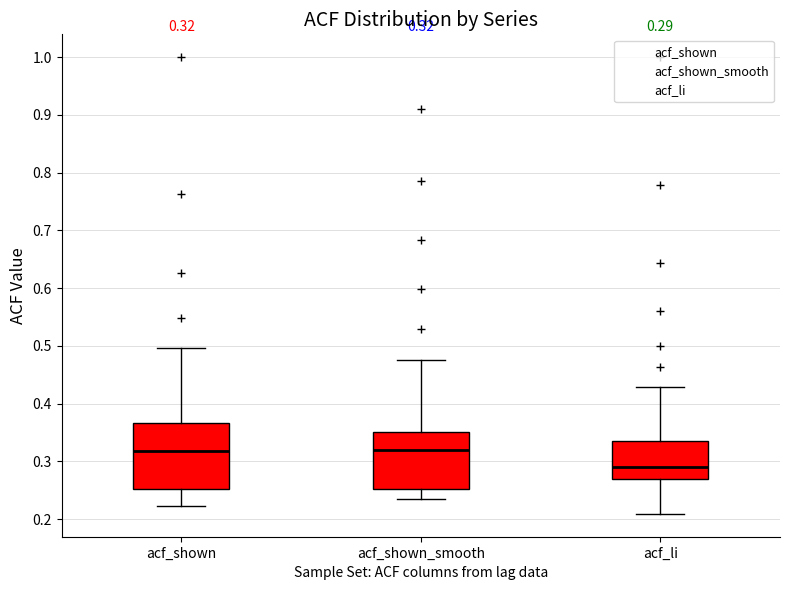

Which box is the tallest, from its lower edge to its upper edge?

acf_shown